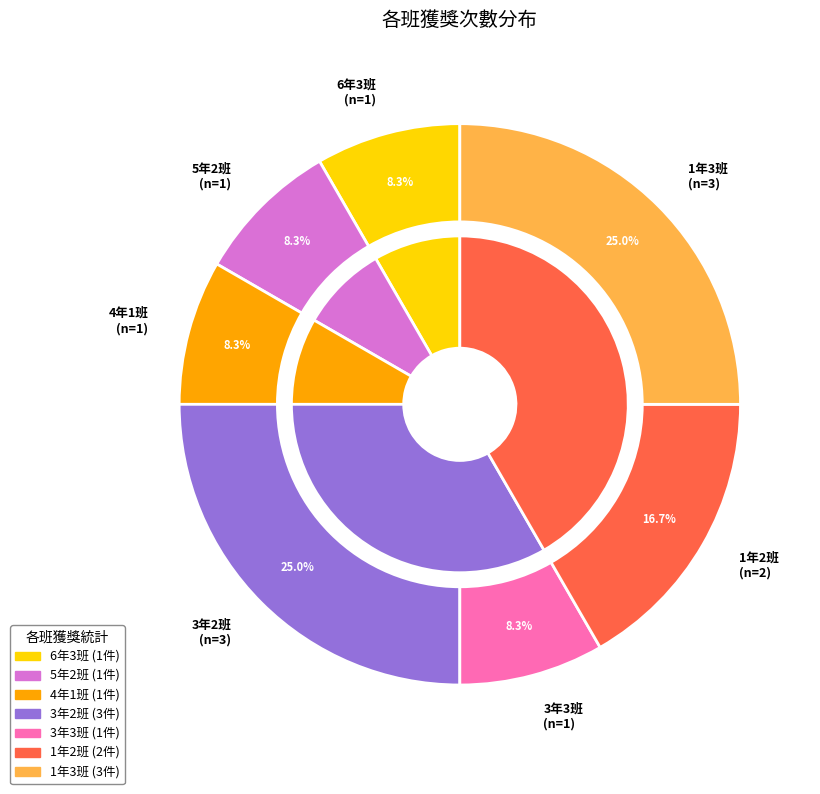

Approximately how many times larger is the value at 1年3班 compared to 4年1班?

3.0